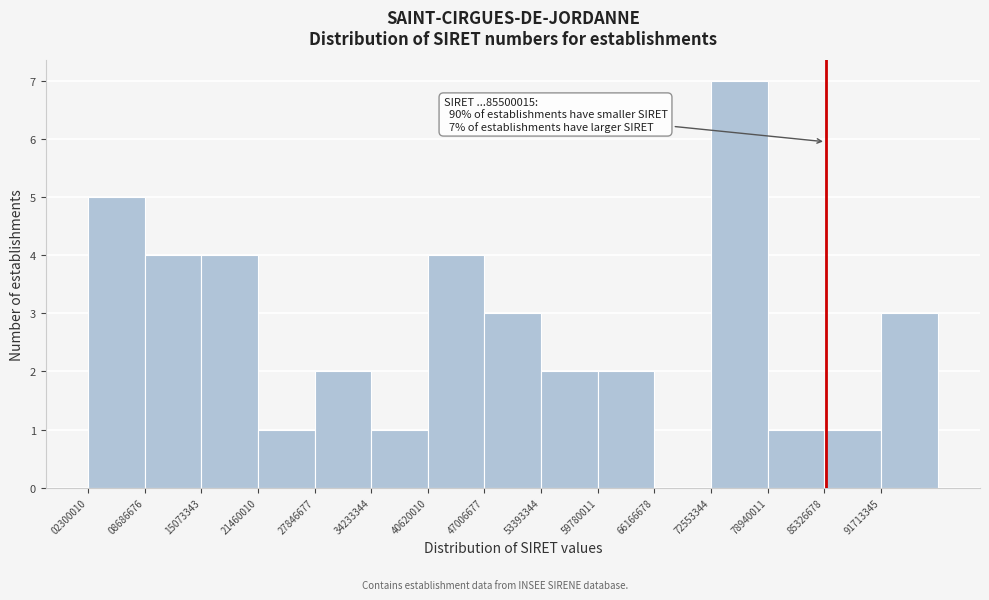

Which range on the x-axis has the tallest bar?

73000000 to 79000000